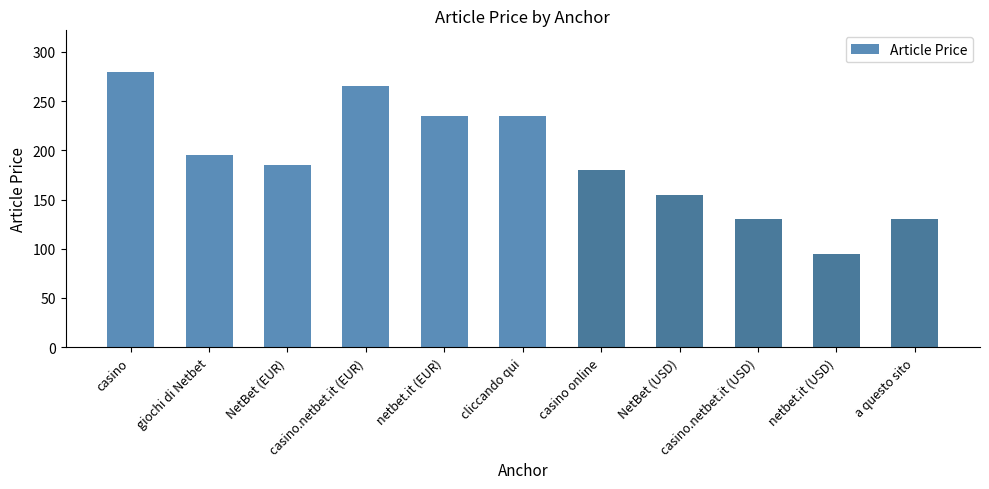

What is the label of the 1st bar from the left?

casino